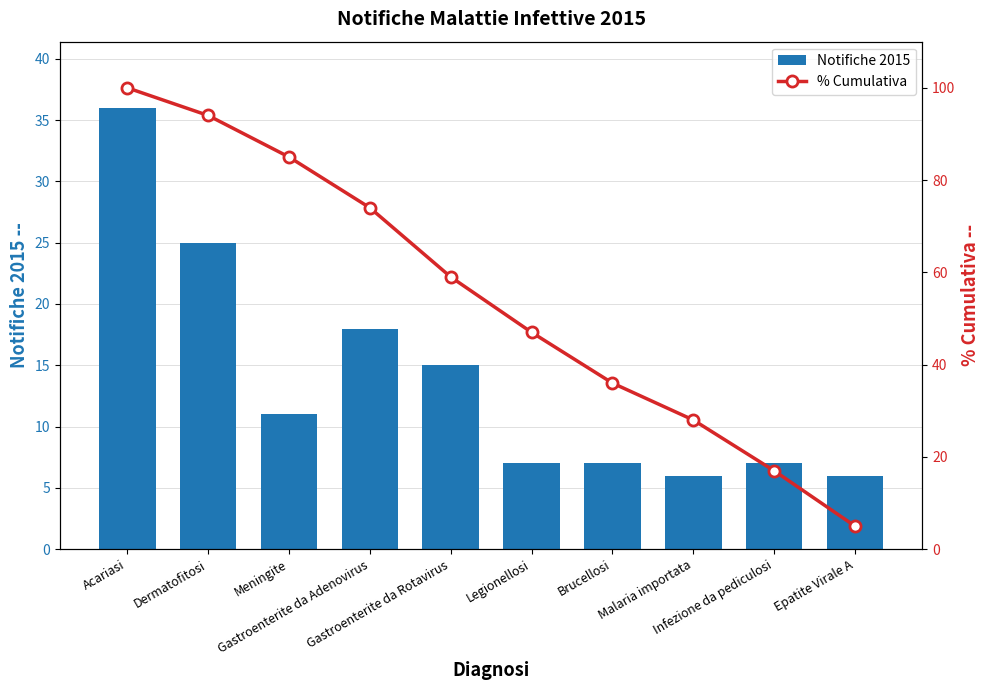

What is the value of the Notifiche 2015 bar at the 6th from the left?

7